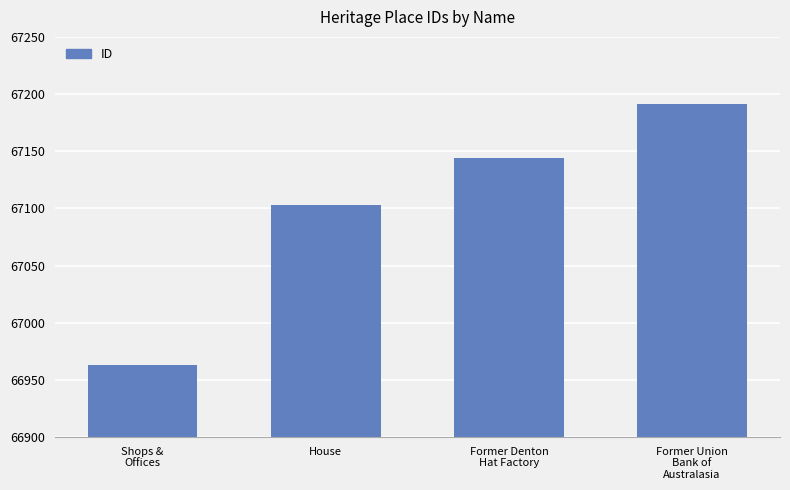

How many series are shown in this chart?

1